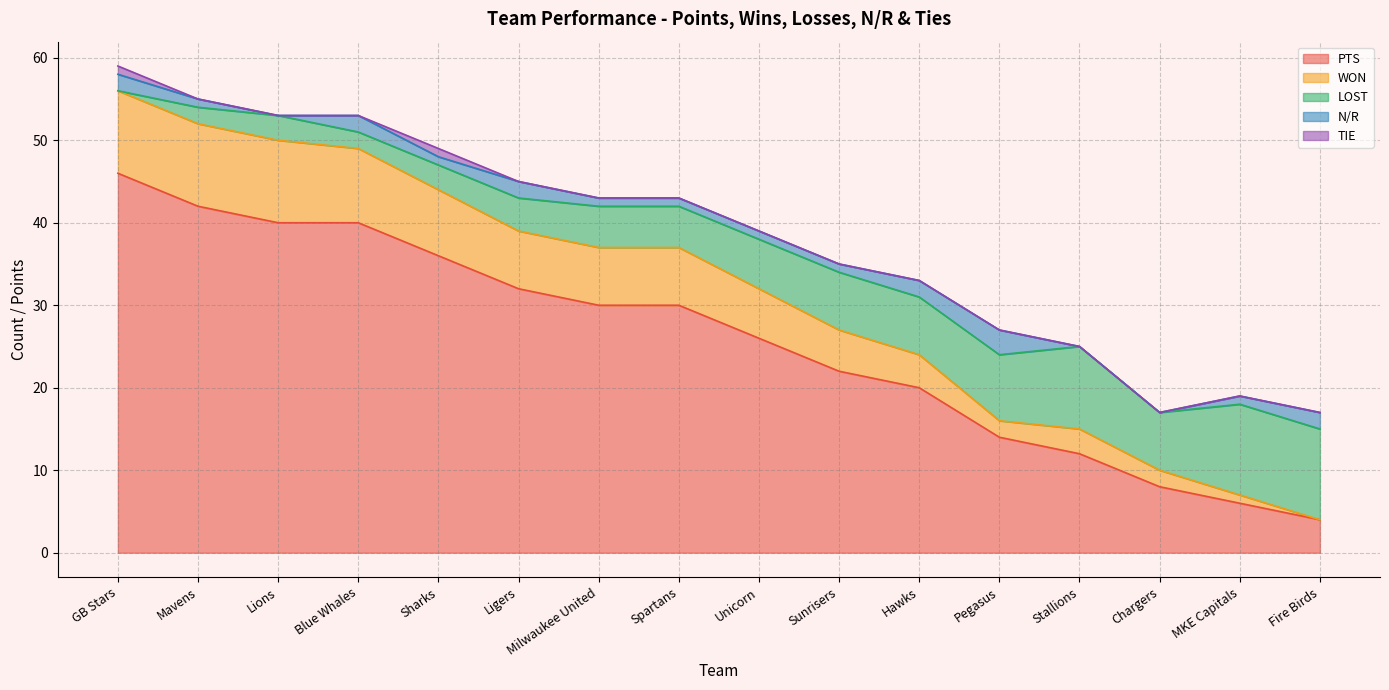

True or false: TIE and PTS intersect in this chart.

False